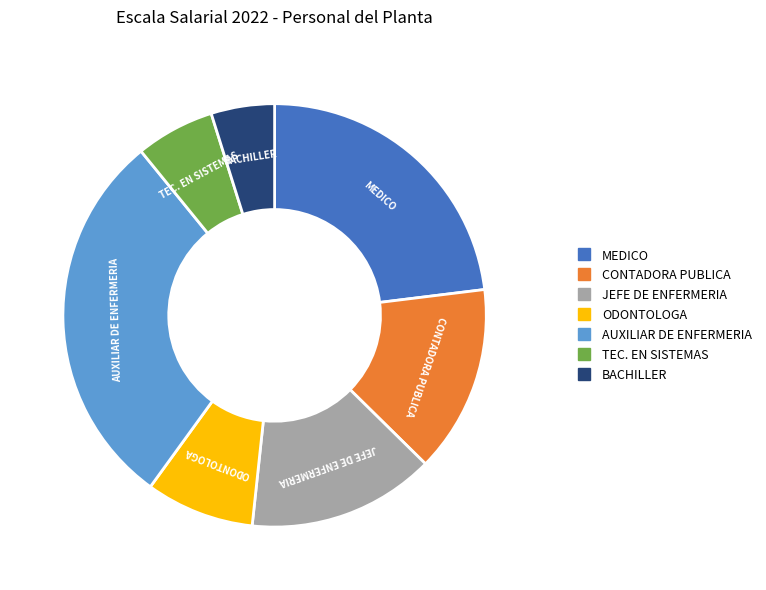

Which has a higher value, AUXILIAR DE ENFERMERIA or CONTADORA PUBLICA?

AUXILIAR DE ENFERMERIA